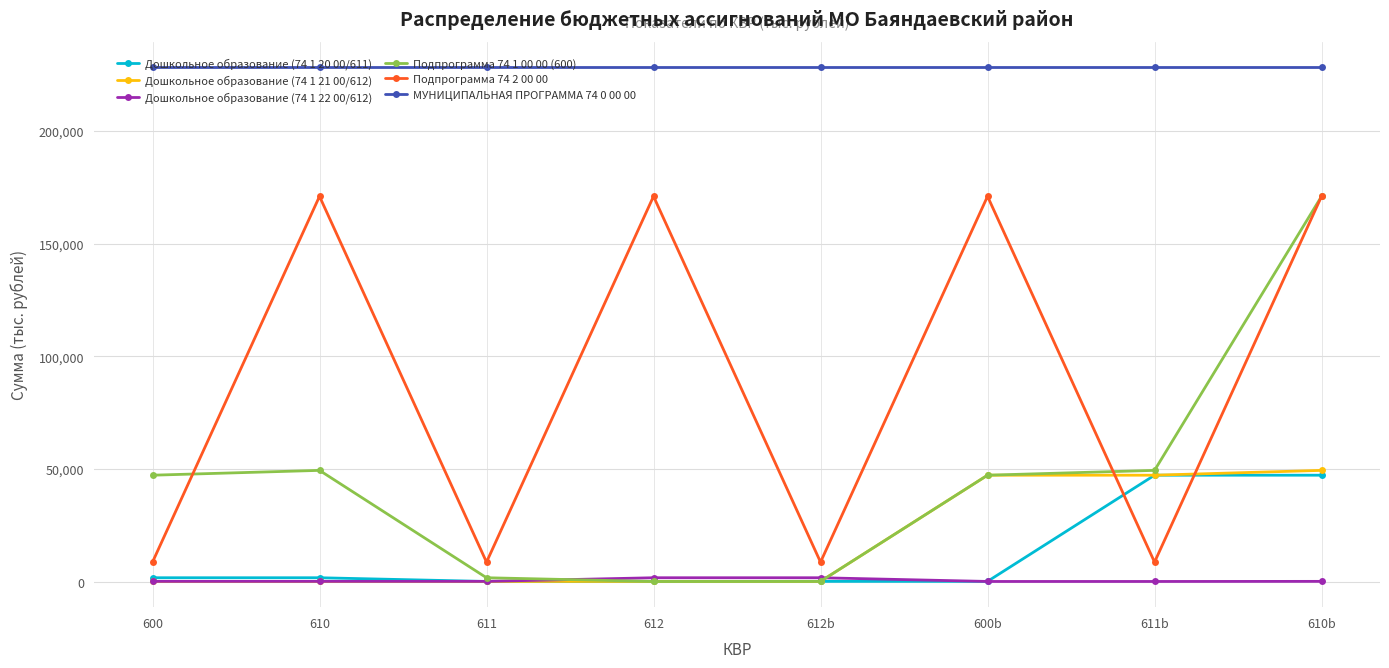

What is the greatest value displayed?

228291.5